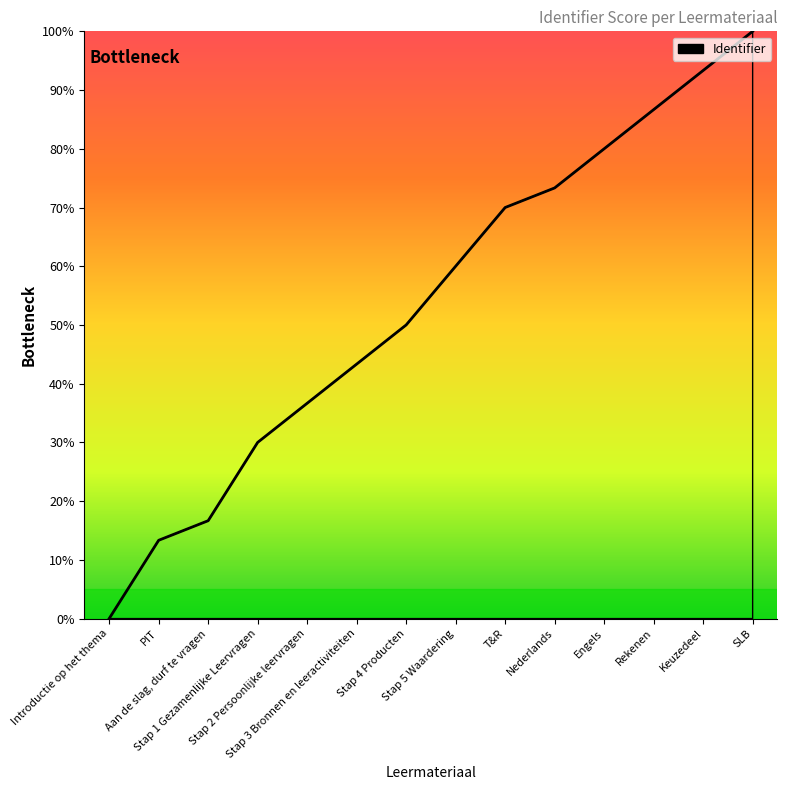

Between Introductie op het thema and Keuzedeel, which is larger?

Keuzedeel